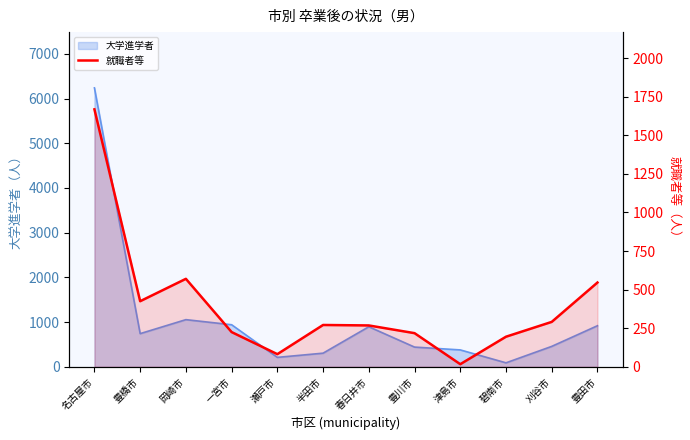

What is the label of the 11th point from the left?

刈谷市